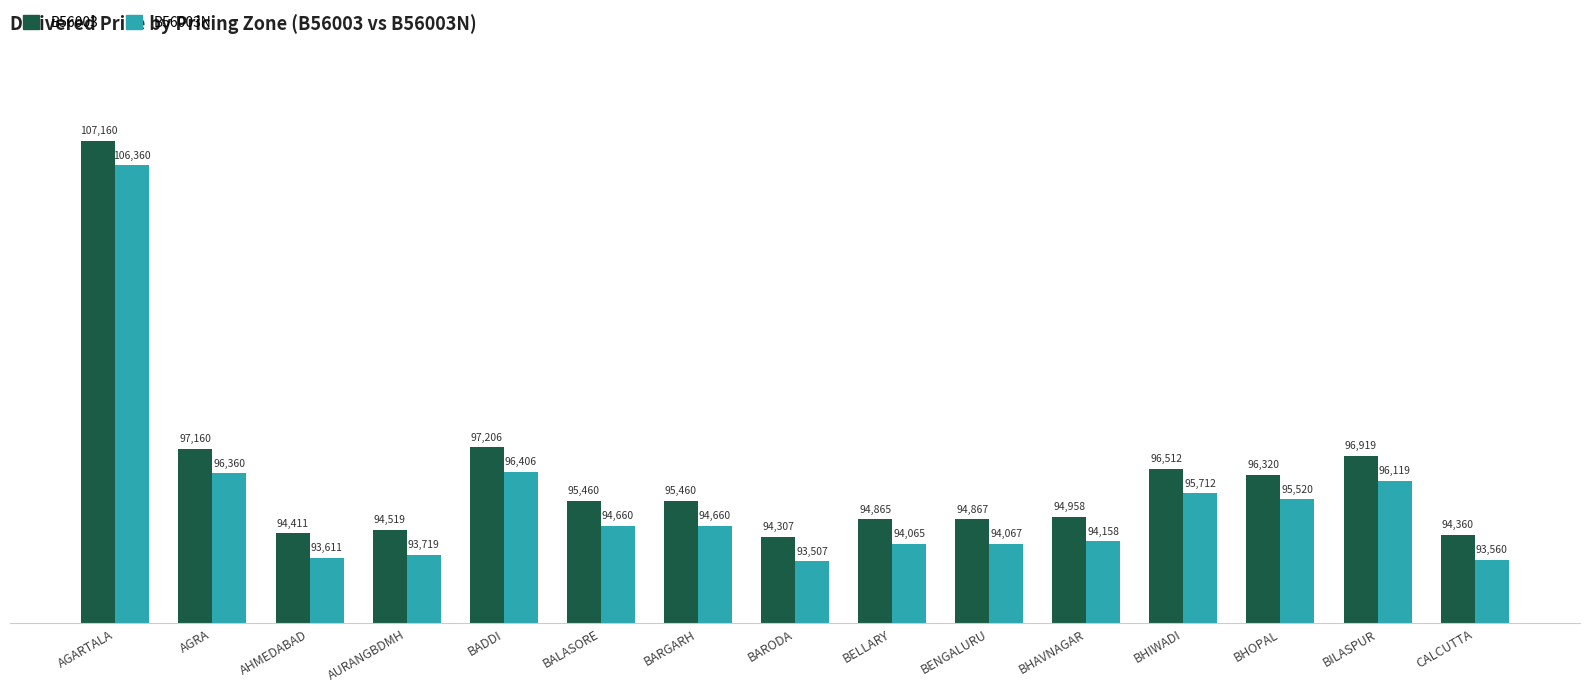

What is the difference between the highest and lowest values at BARGARH?

800